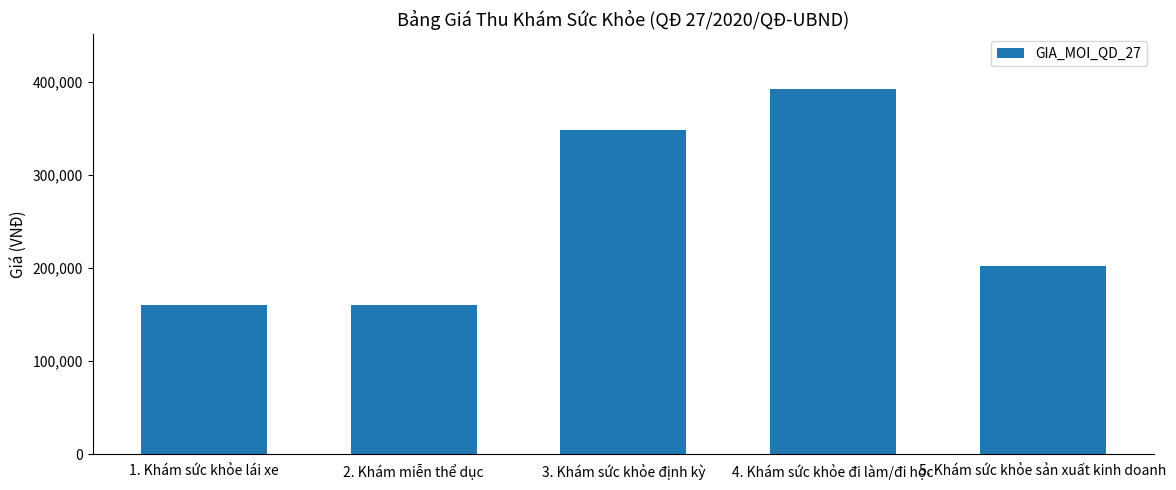

Reading left to right, transcribe all the data shown in this chart.

160000	160000	347500	391800	201700